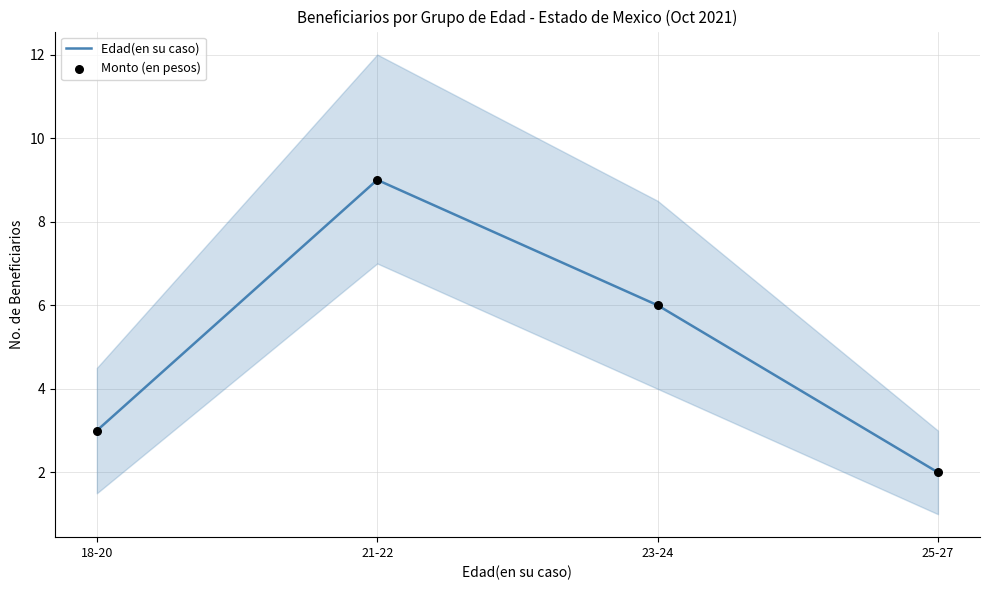

At which category is the sum across all series the highest?

21-22